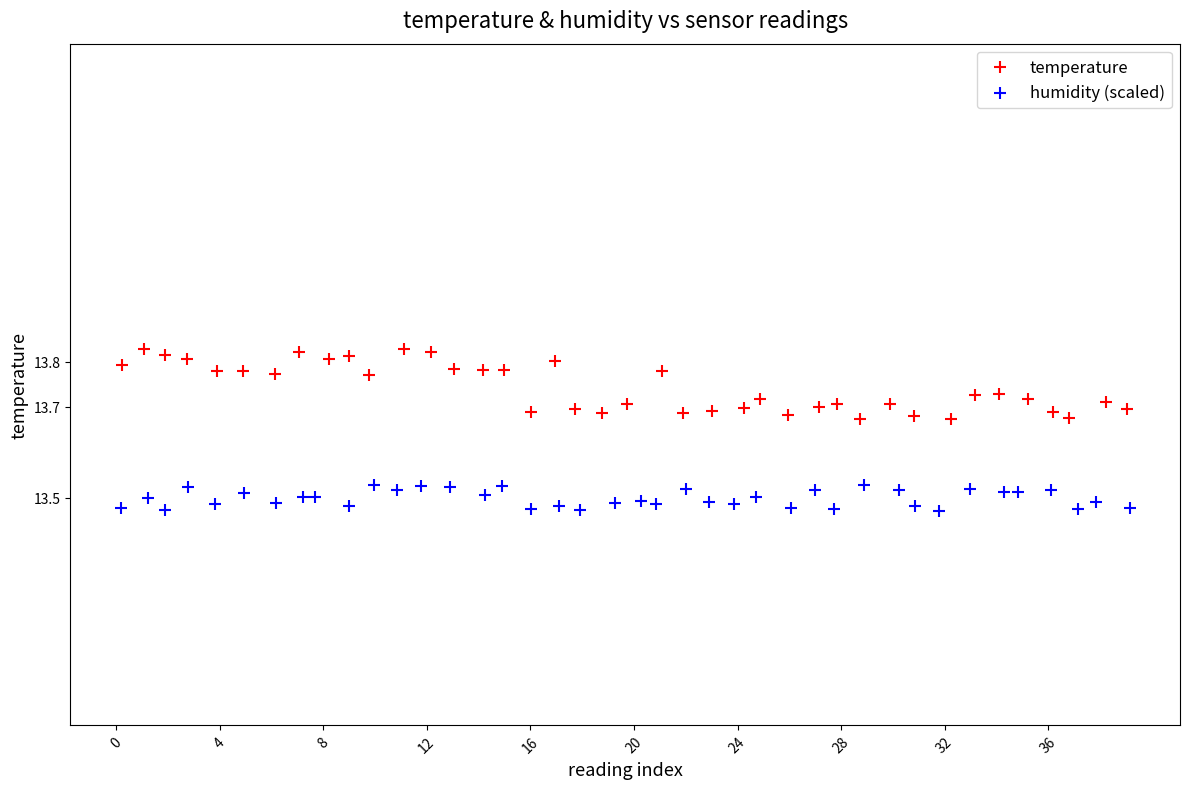

Which series has the widest spread of Y values?

temperature